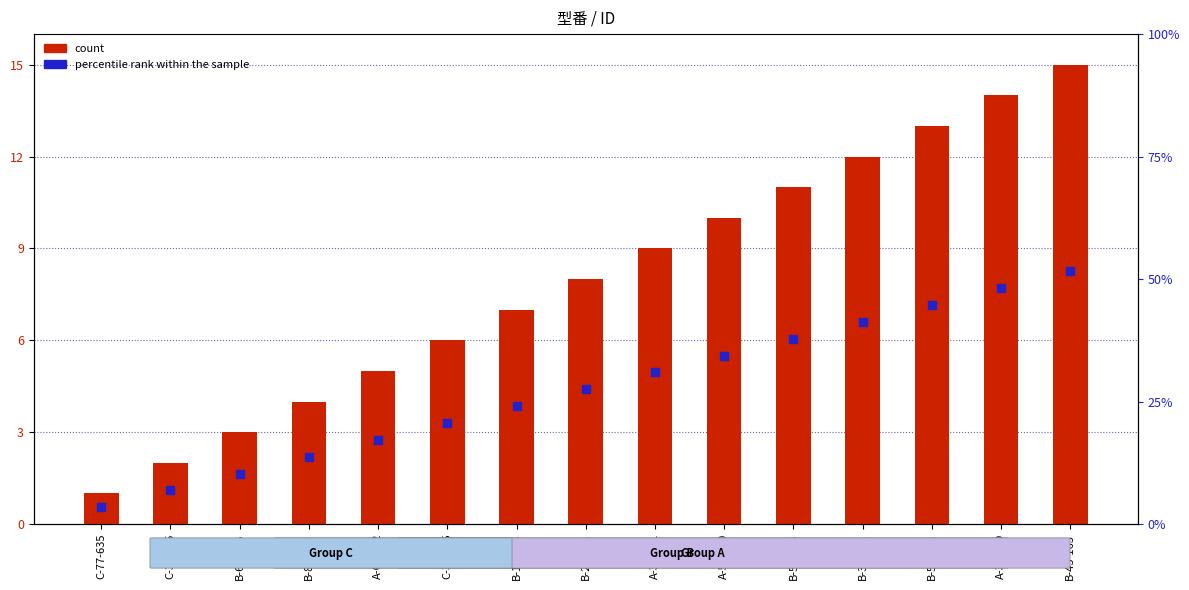

At how many categories does at least one series exceed 3?

12